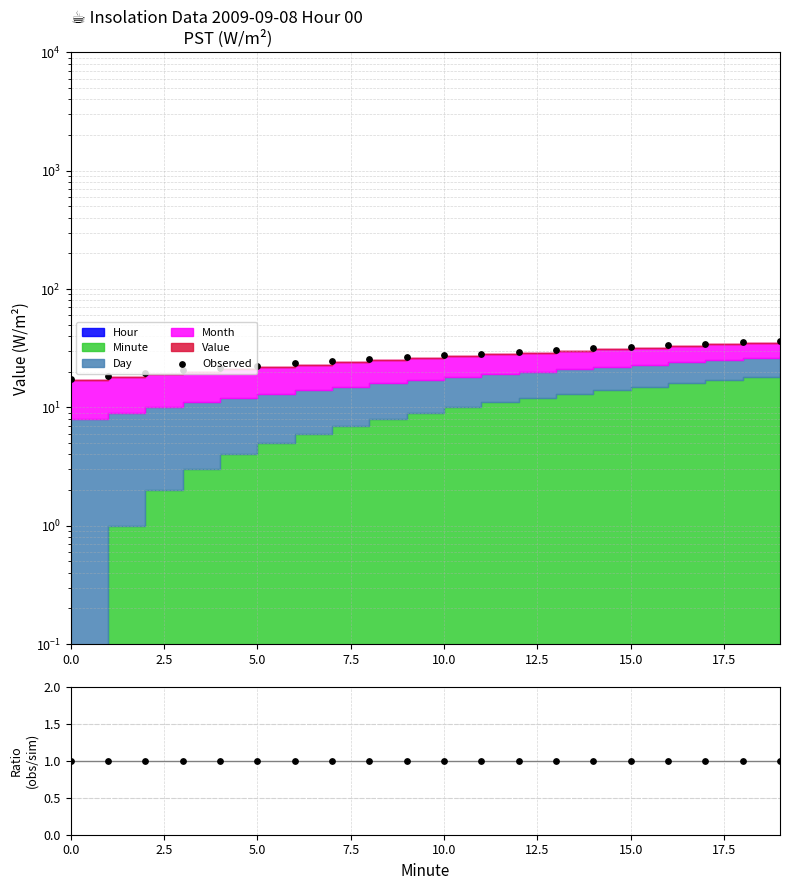

At which category is the sum across all series the highest?

19